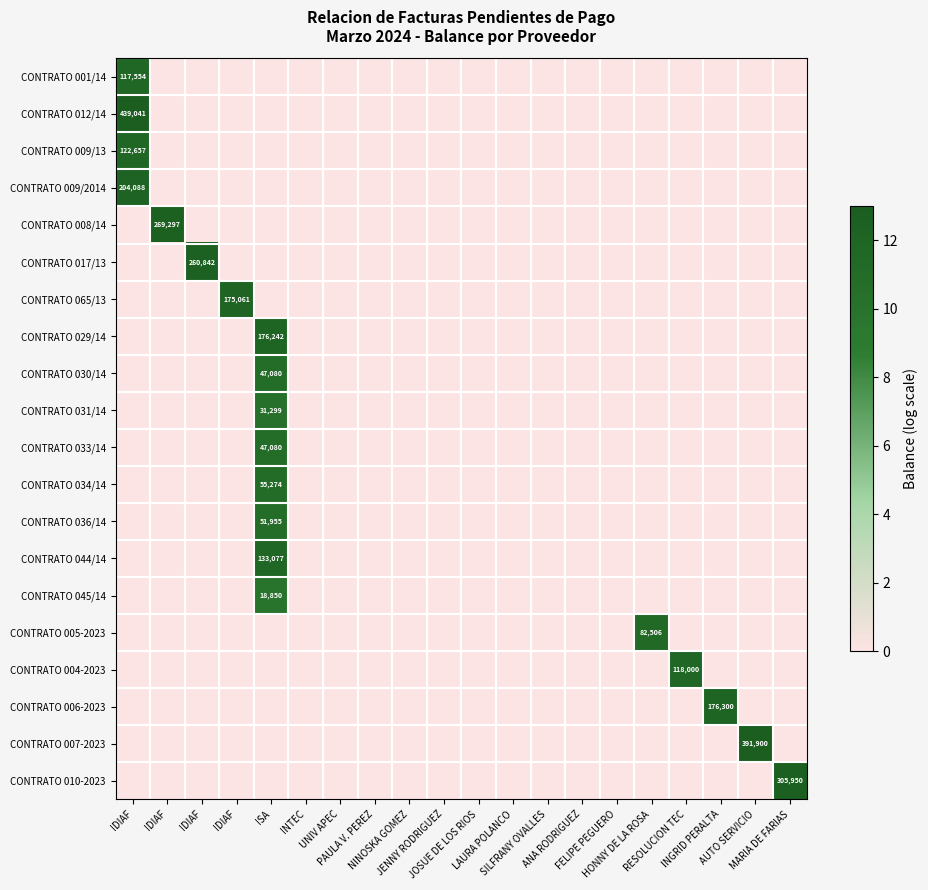

Is the value of CONTRATO 008/14 at INTEC greater than the value of CONTRATO 029/14 at MARIA DE FARIAS?

No